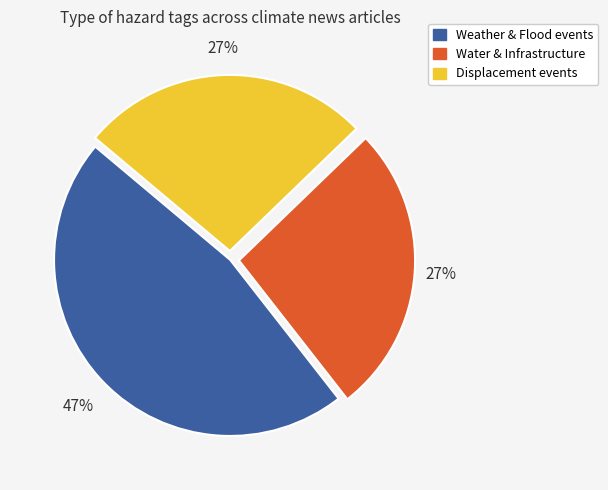

Is there a majority slice in this chart?

No